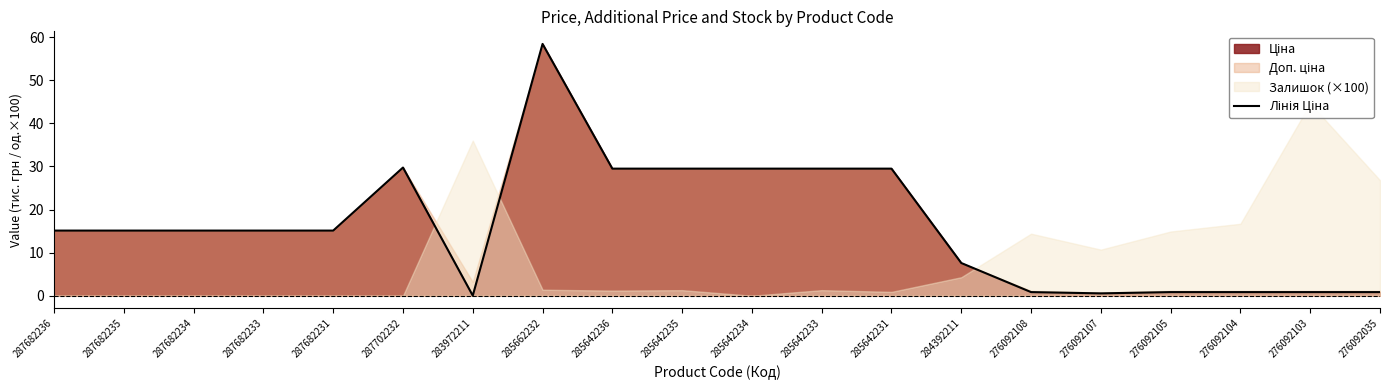

Reading right to left, extract all data points from this chart.

276092035=0.8	276092103=0.8	276092104=0.8	276092105=0.8	276092107=0.6	276092108=0.8	284392211=7.6	285642231=29.5	285642233=29.5	285642234=29.5	285642235=29.5	285642236=29.5	285662232=58.4	283972211=0.0	287702232=29.7	287682231=15.1	287682233=15.1	287682234=15.1	287682235=15.1	287682236=15.1